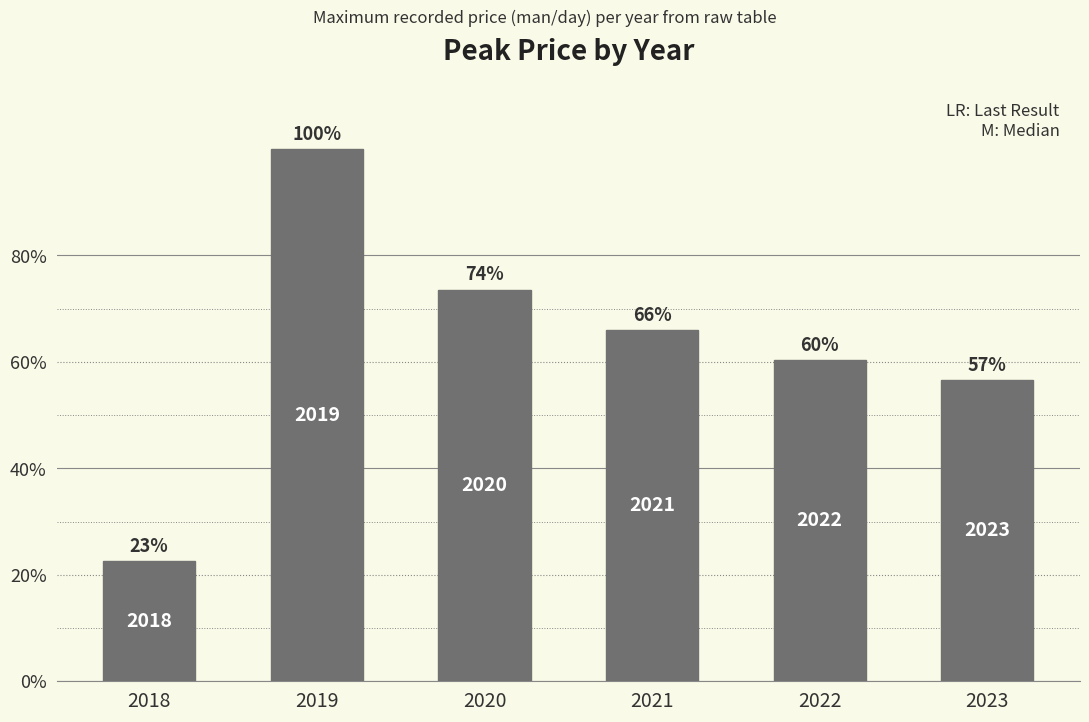

Are the bars horizontal?

No